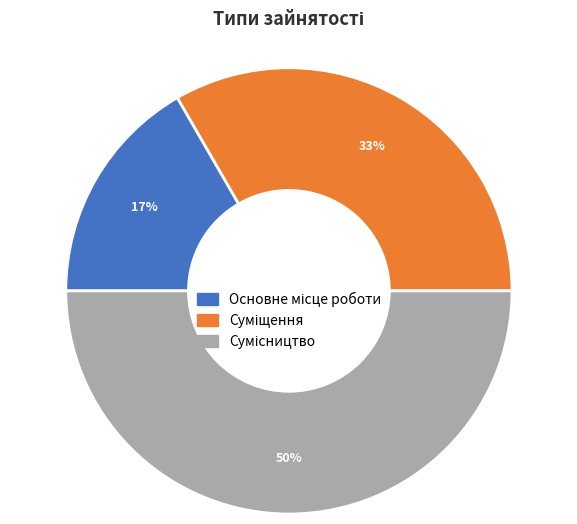

To the nearest percent, what is the average slice percentage?

33%